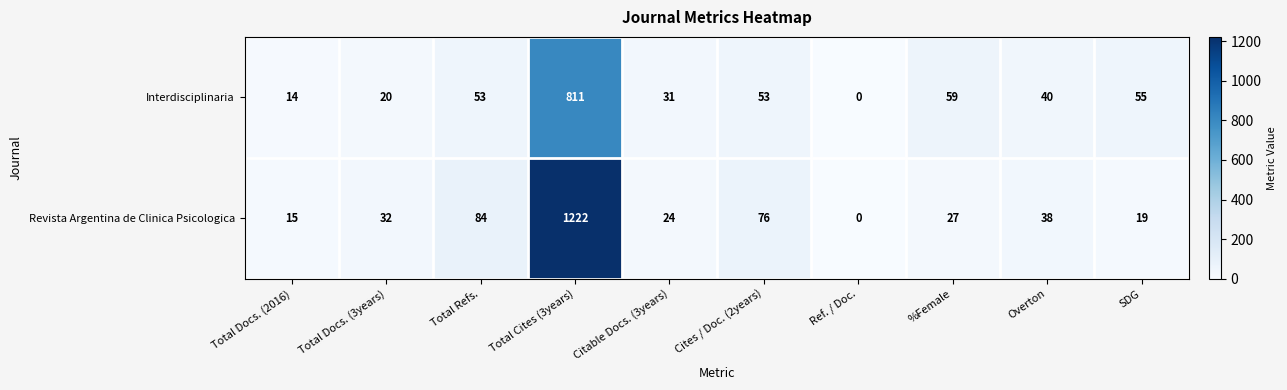

List the series in order of their peak value, highest first.

Revista Argentina de Clinica Psicologica, Interdisciplinaria